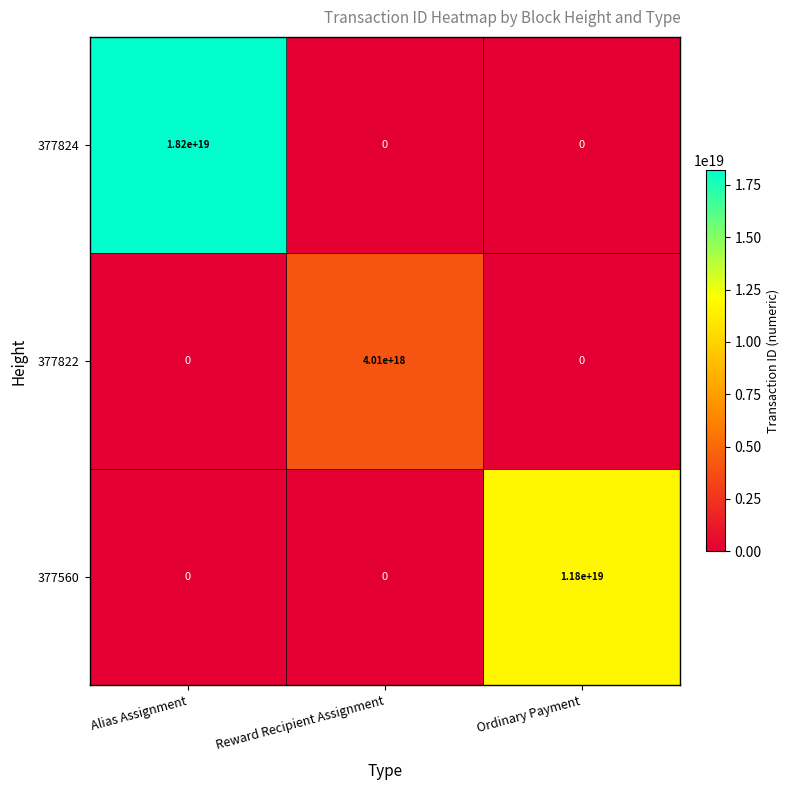

At how many categories does at least one series exceed 7908756673384929280?

2